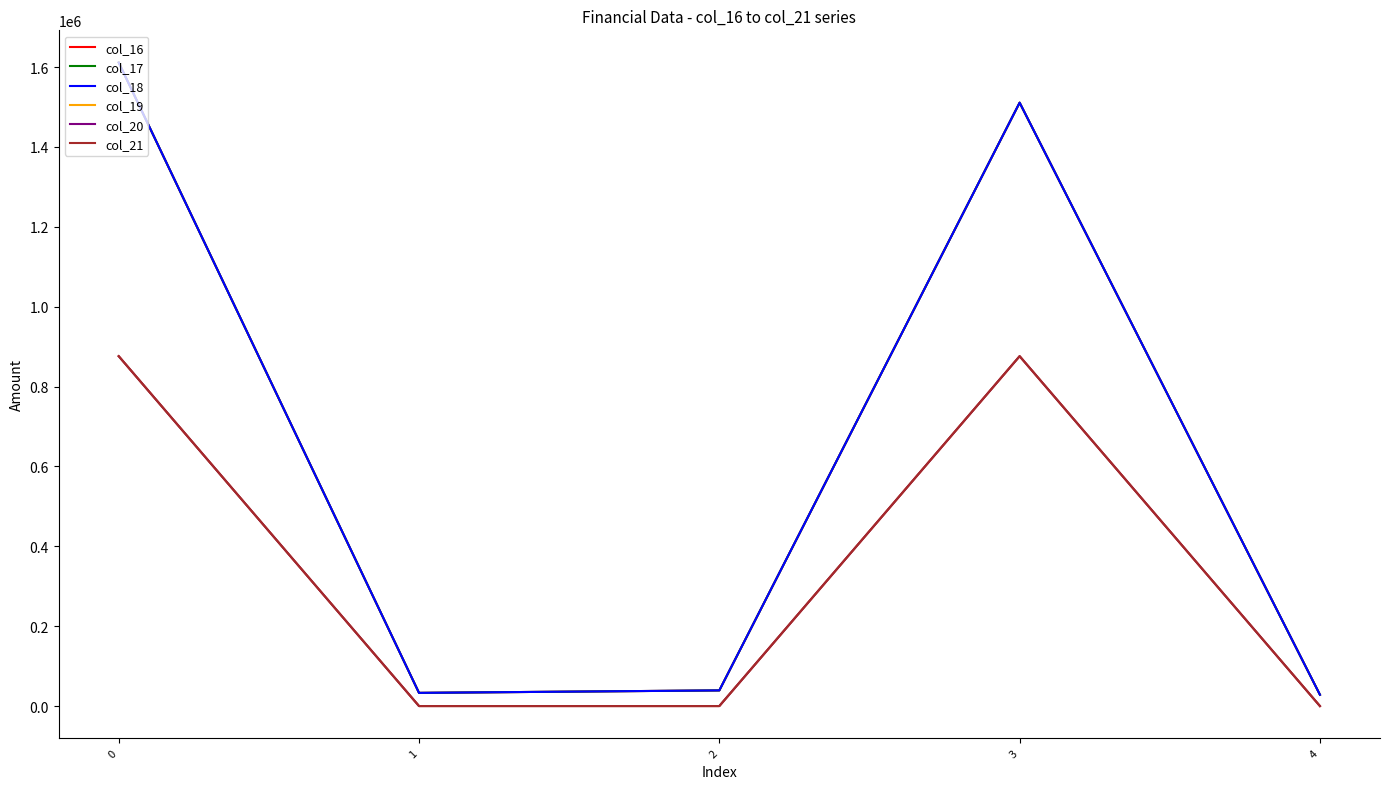

What is the difference between the second highest and second lowest values in the col_16 series?

1477819.0